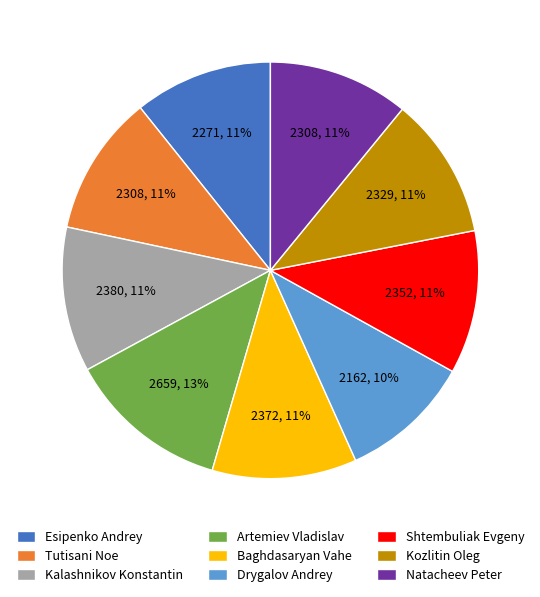

Which category has the smallest portion of the pie?

Drygalov Andrey